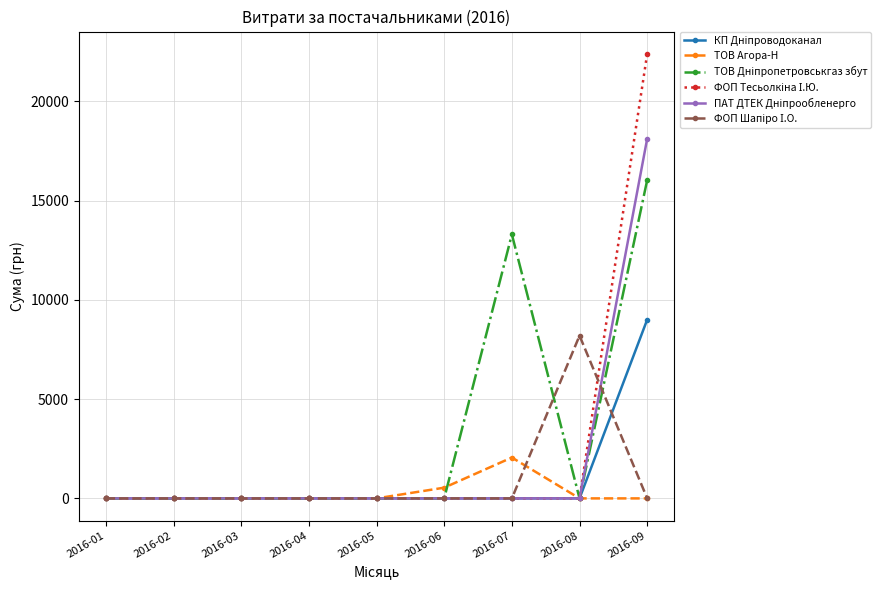

What is the spread (max minus min) of values at 2016-07?

13297.9